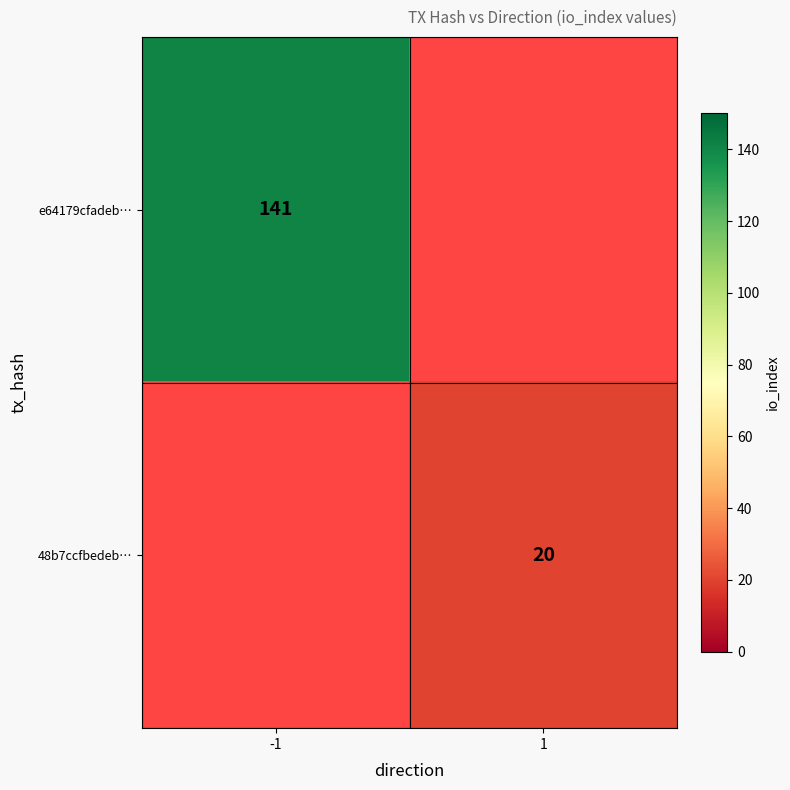

True or false: e64179cfadeb… has a value of 141 at -1.

True